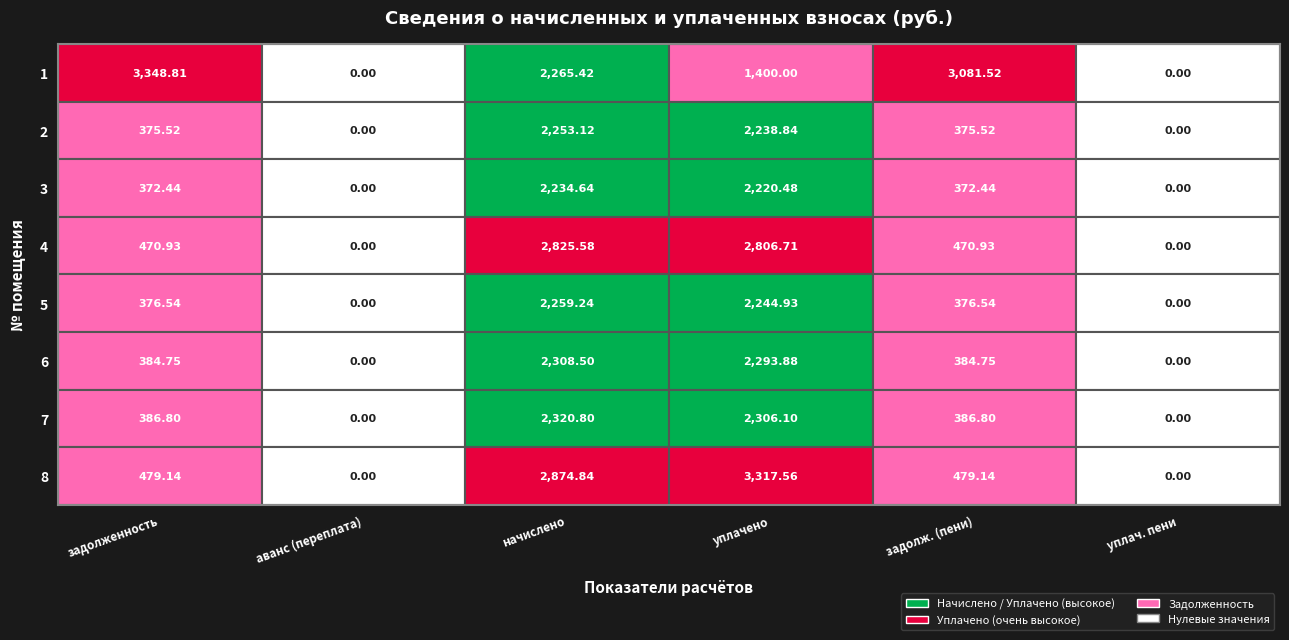

What is the difference between the maximum and minimum values in the 6 series?

2308.5